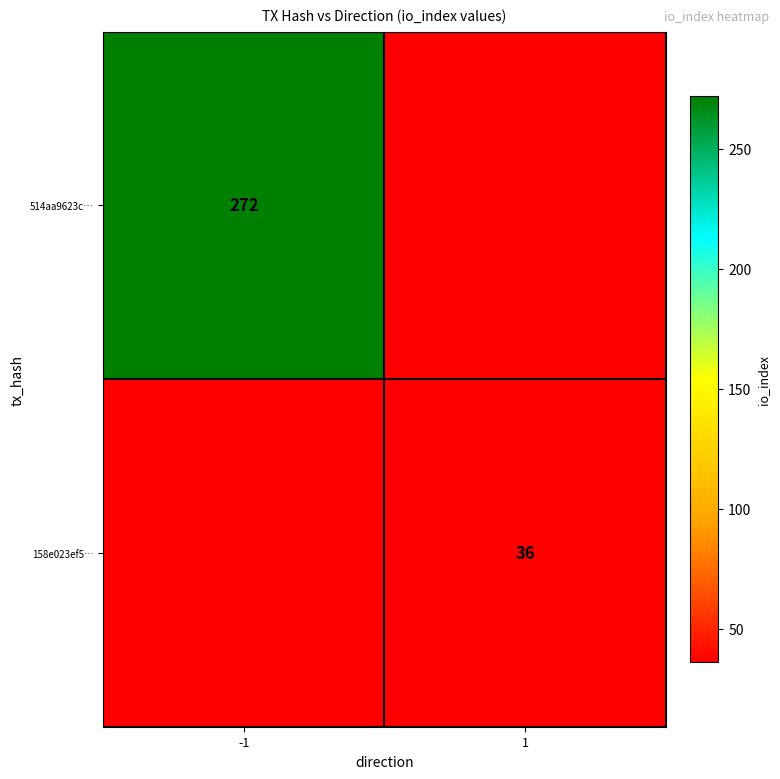

Is the value of 514aa9623c… at -1 greater than the value of 158e023ef5… at 1?

Yes